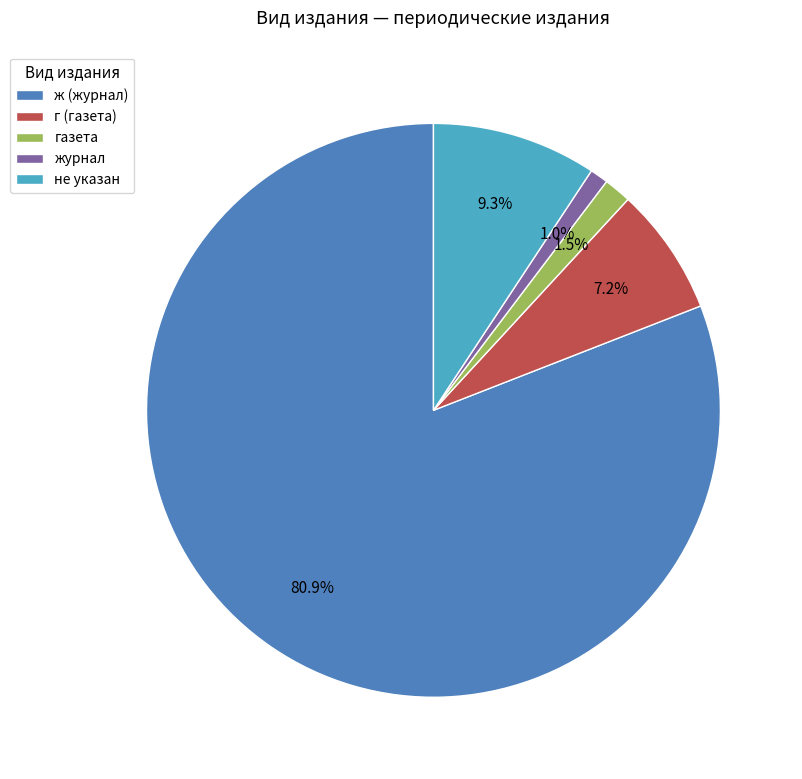

Rank the categories by value from lowest to highest.

журнал, газета, г (газета), не указан, ж (журнал)